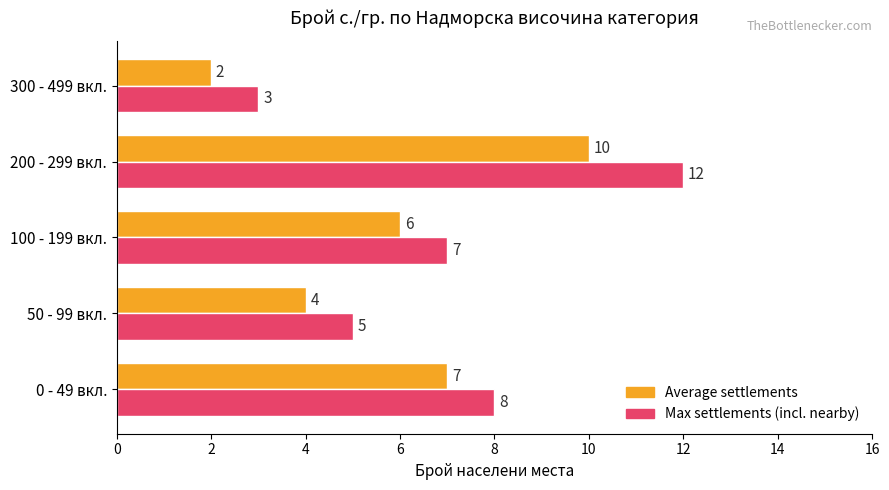

What is the difference between the maximum and minimum values in the Max settlements (incl. nearby) series?

9